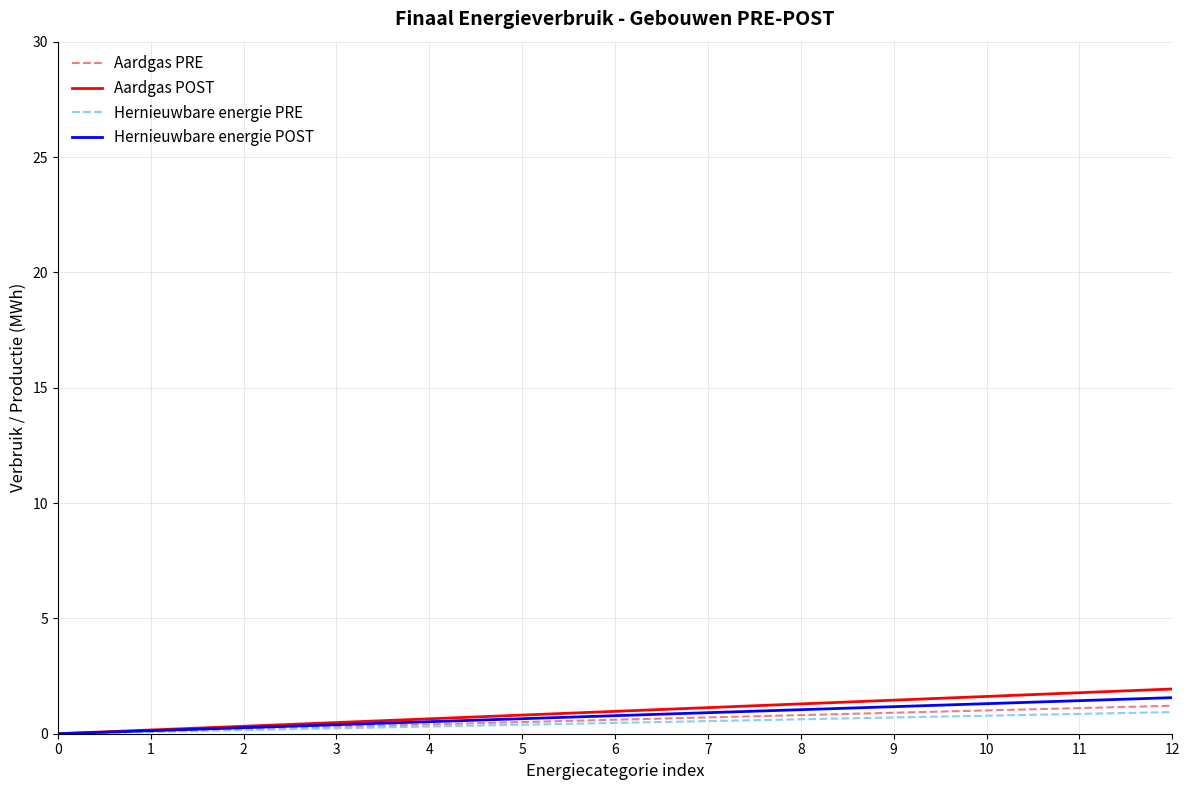

What is the sum of the Hernieuwbare energie POST values at 8 and 1?

1.2